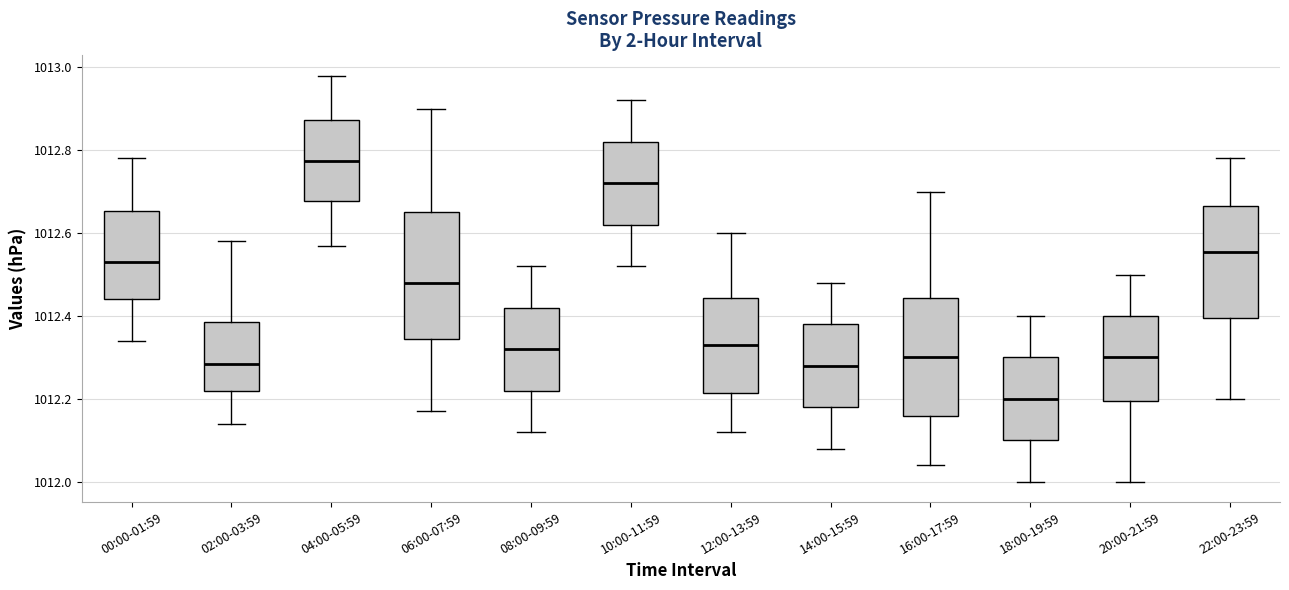

Which box has the highest median line?

04:00-05:59